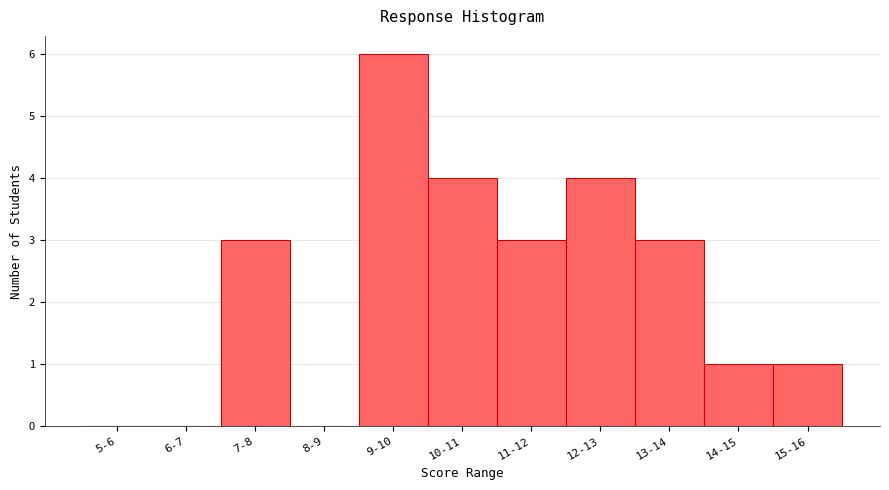

Reading left to right, extract all data points from this chart.

5-6=0	6-7=0	7-8=3	8-9=0	9-10=6	10-11=4	11-12=3	12-13=4	13-14=3	14-15=1	15-16=1